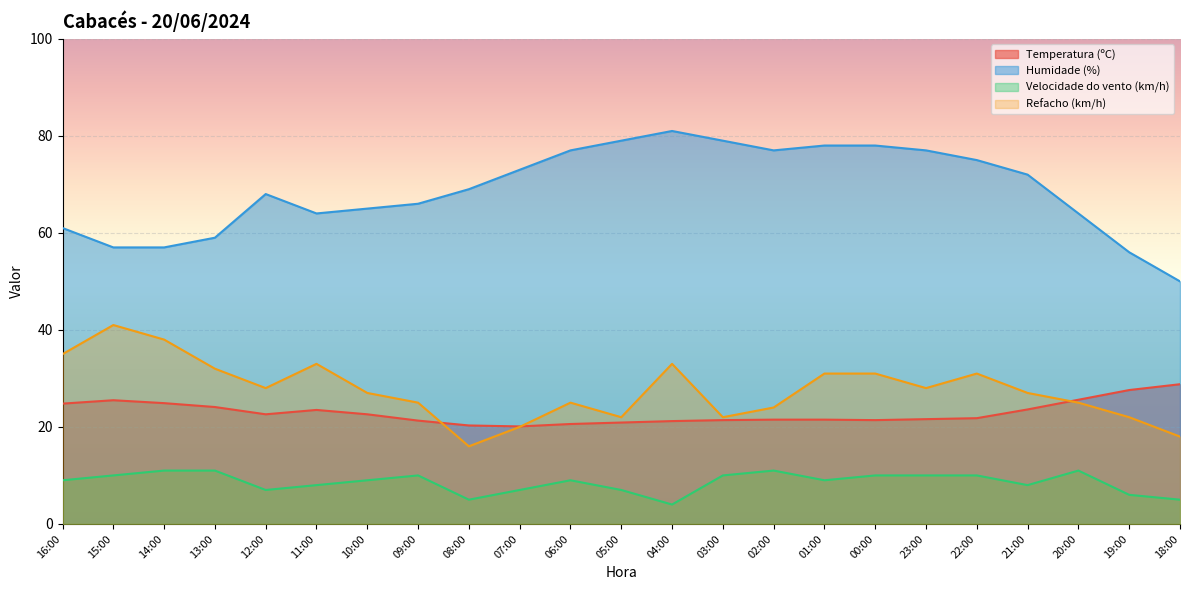

How many categories are shown in the chart?

23